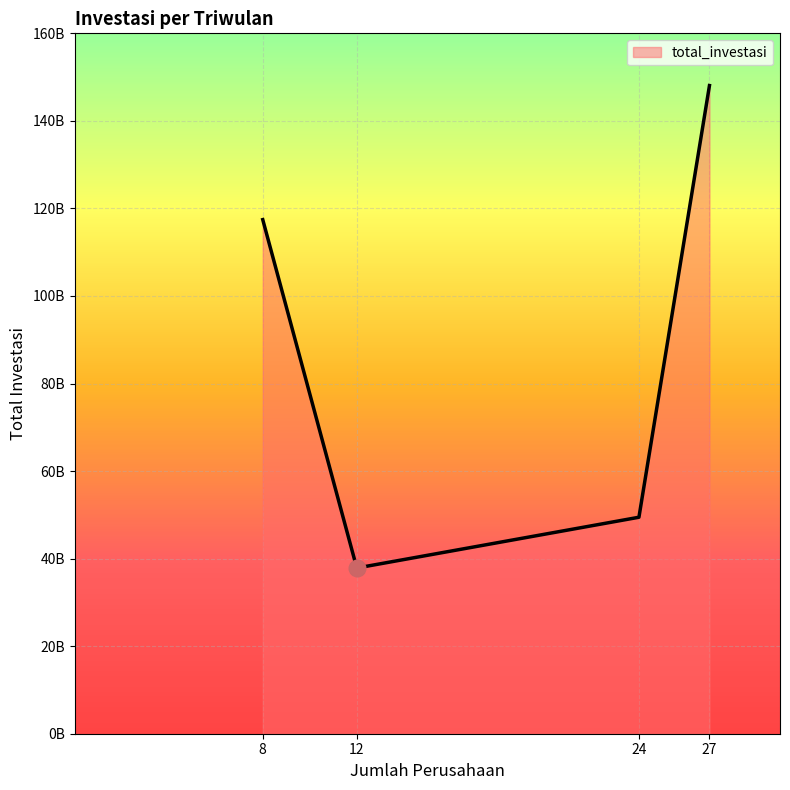

Does the chart display data point markers on the line(s)?

No